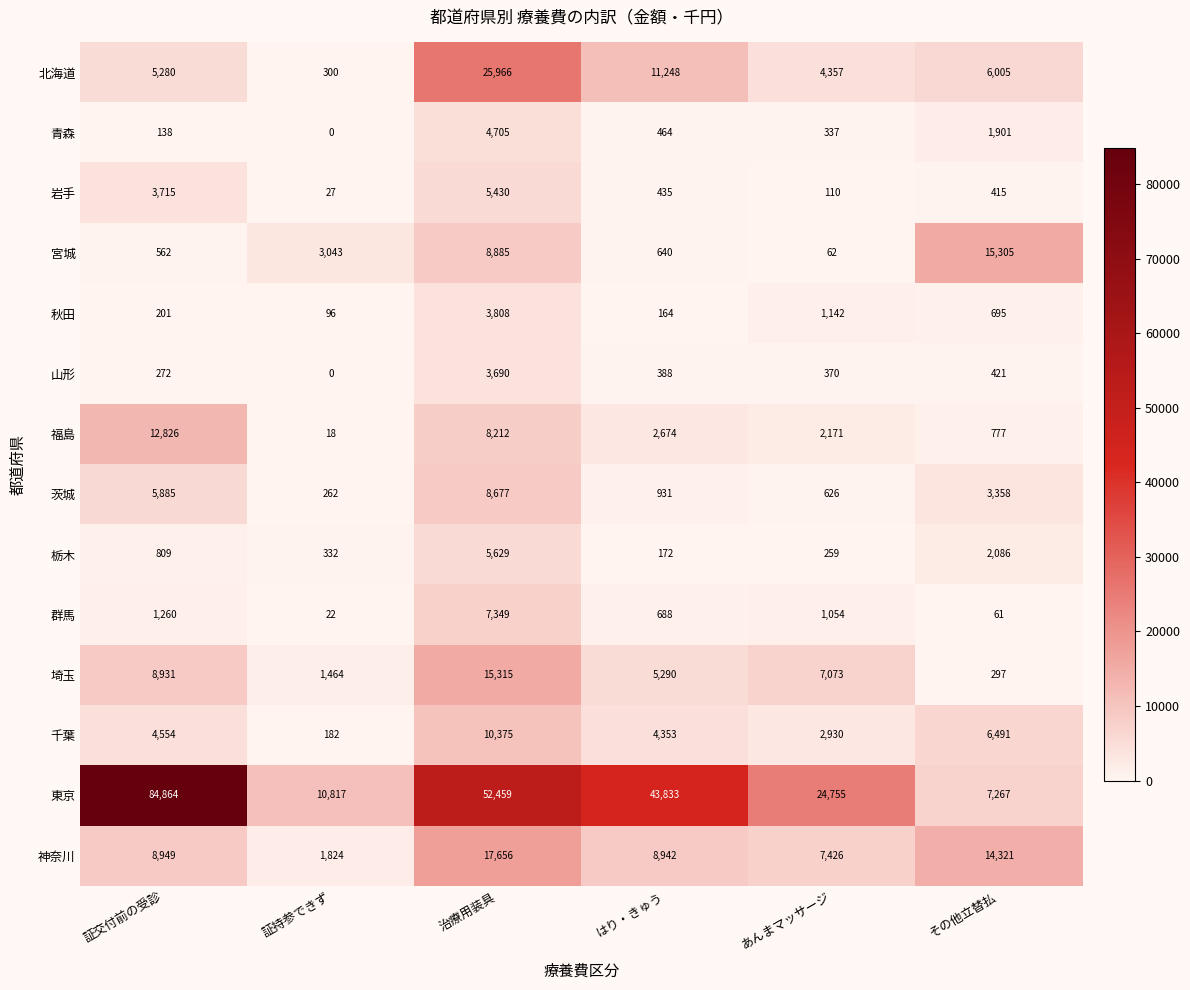

How many data points in 山形 are less than 388?

3